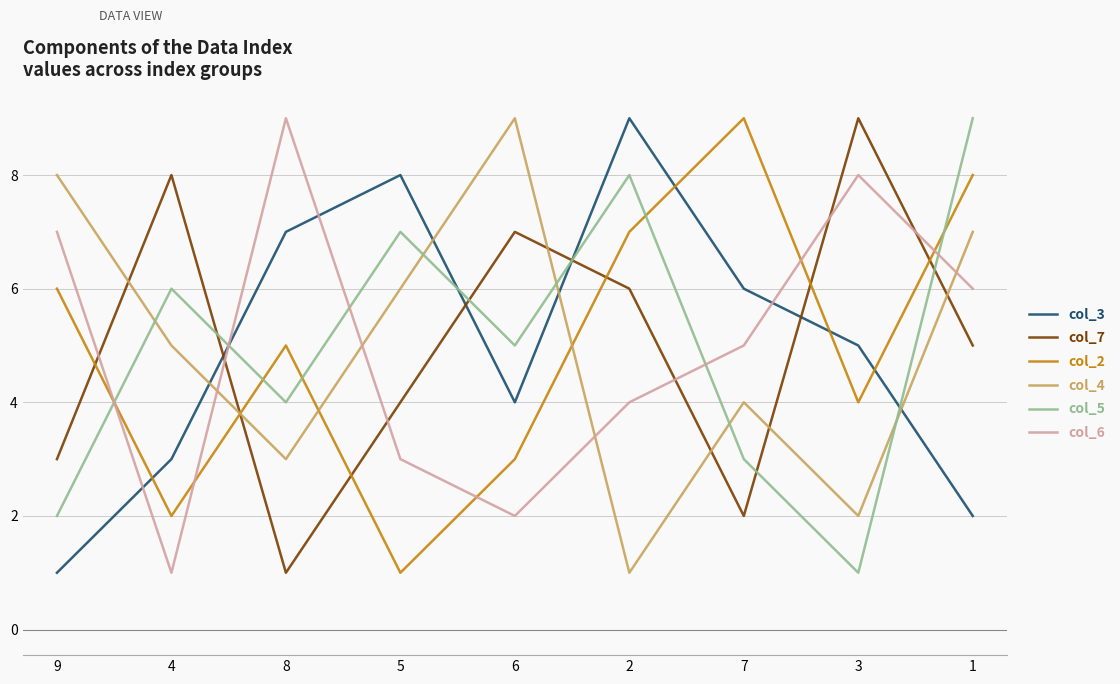

Which series changed the most between 9 and 7?

col_3